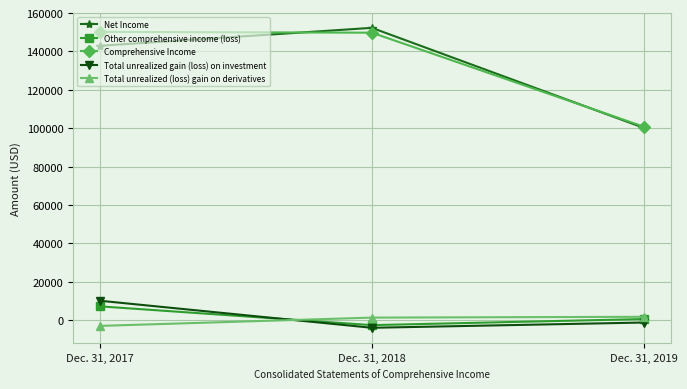

Is it true that Total unrealized gain (loss) on investment equals 10153 at Dec. 31, 2017?

True